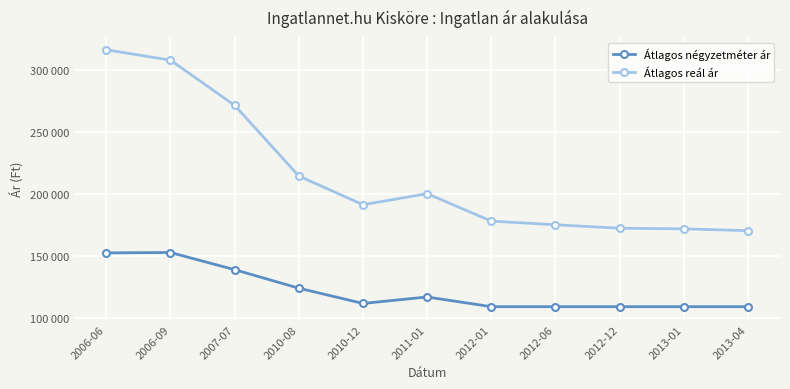

What is the label of the 1st point from the right?

2013-04